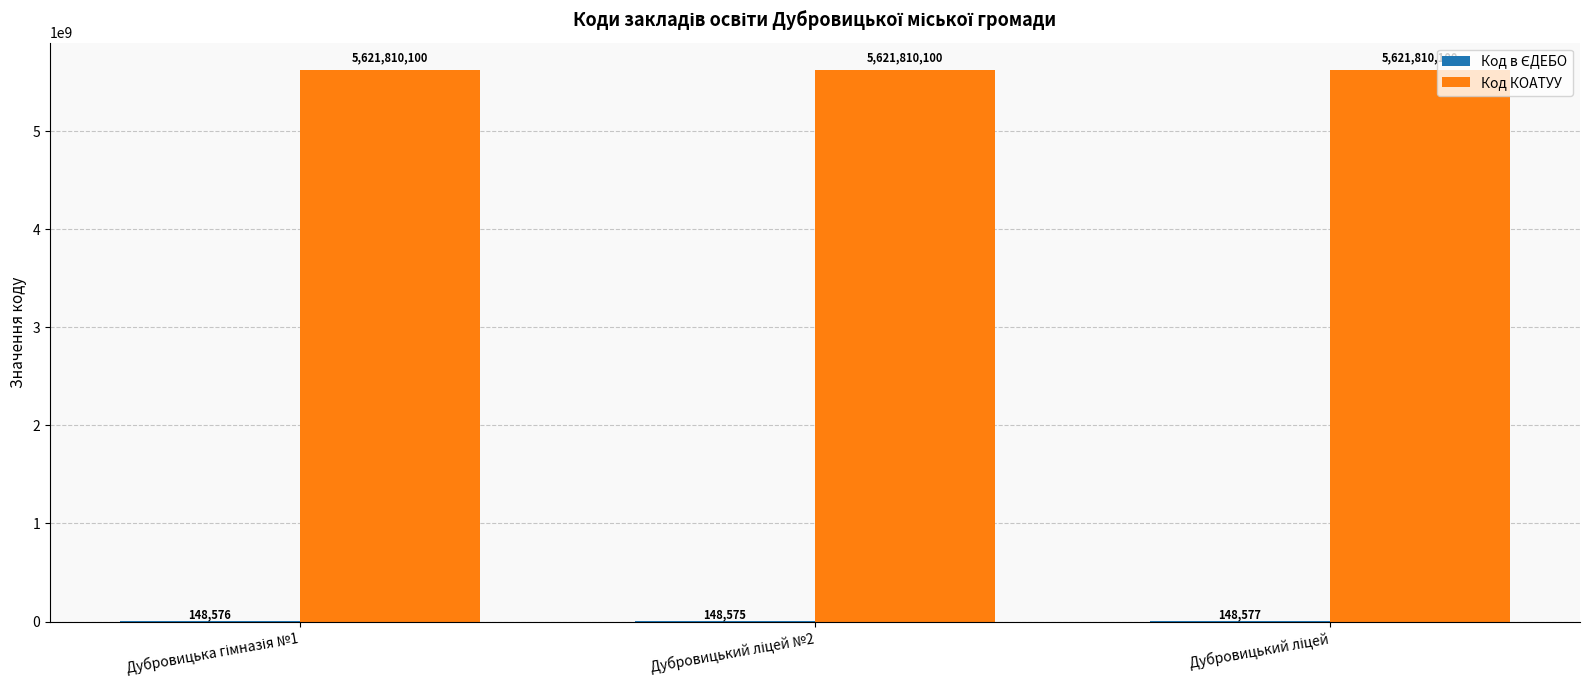

Which series has the largest total across all categories?

Код КОАТУУ